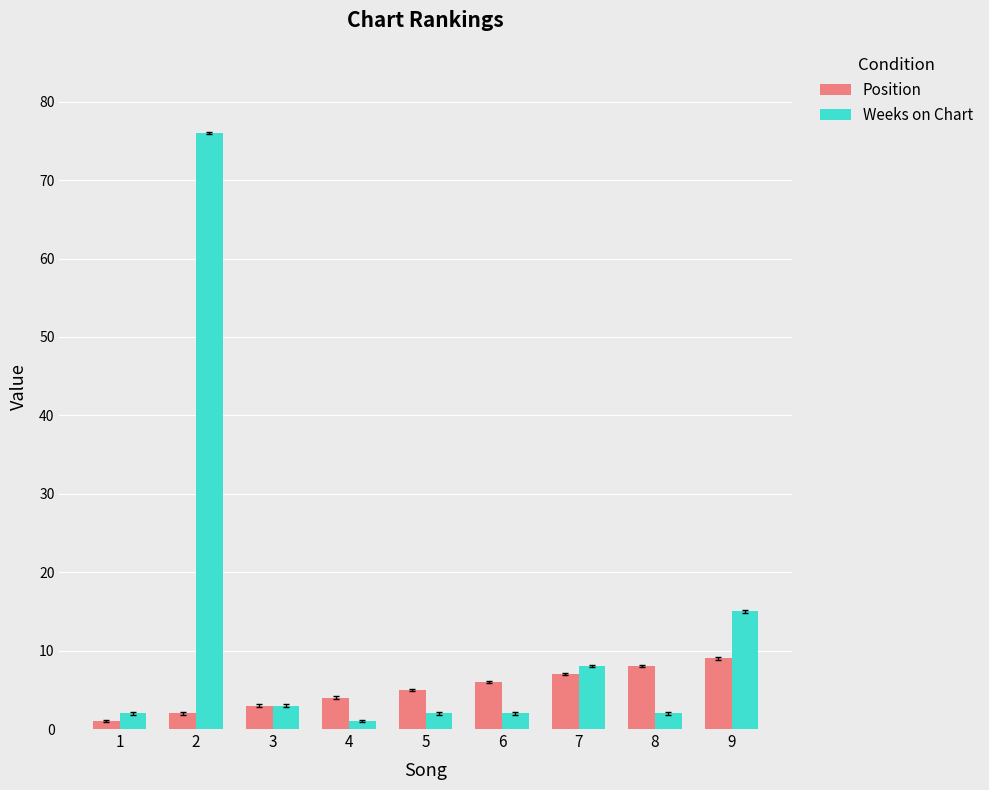

What is the sum of all Position values?

45